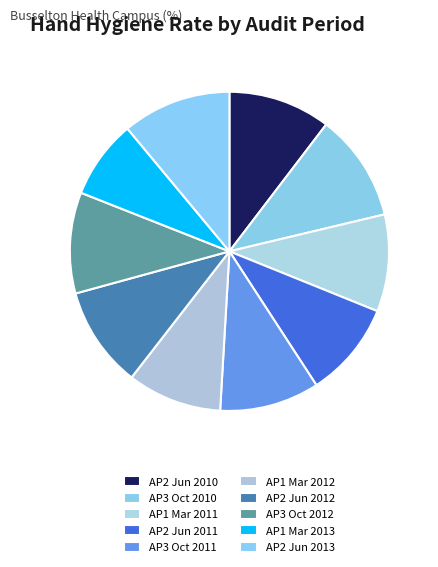

Count the number of slices in the pie.

10